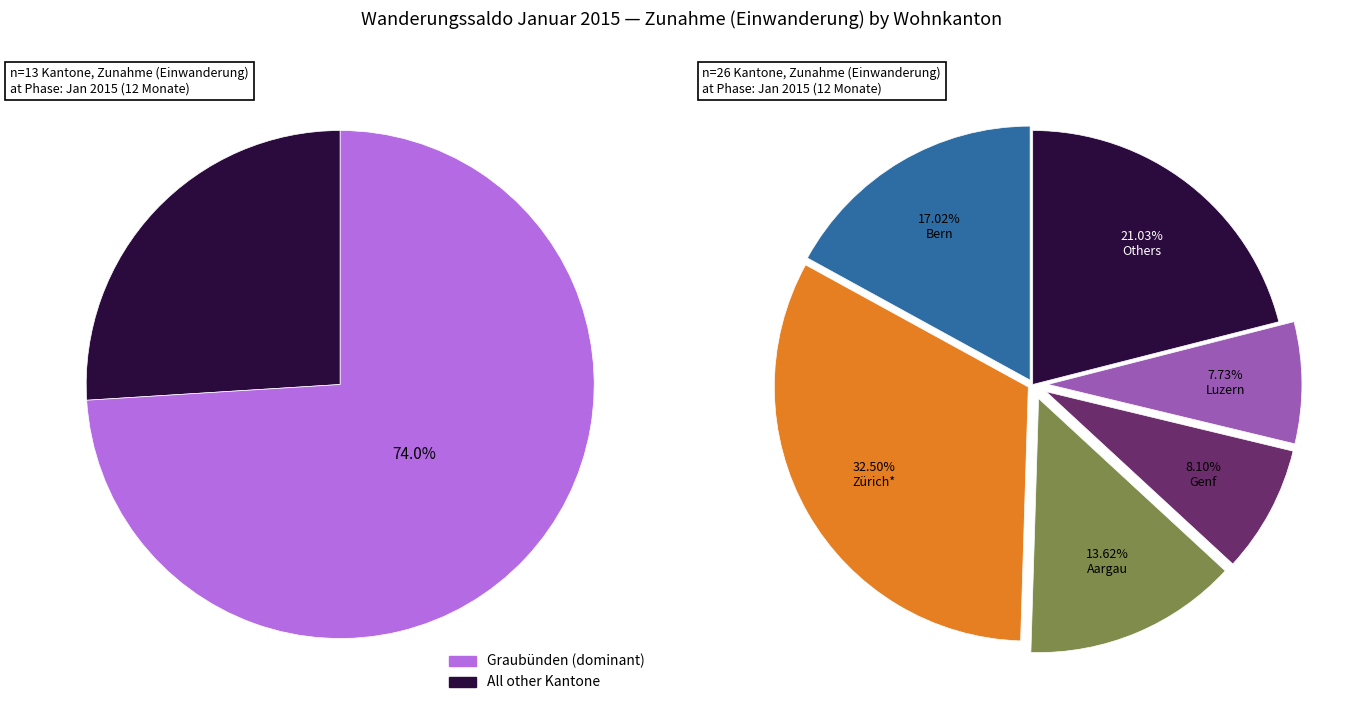

The Aargau slice represents 23% of the pie. True or false?

False